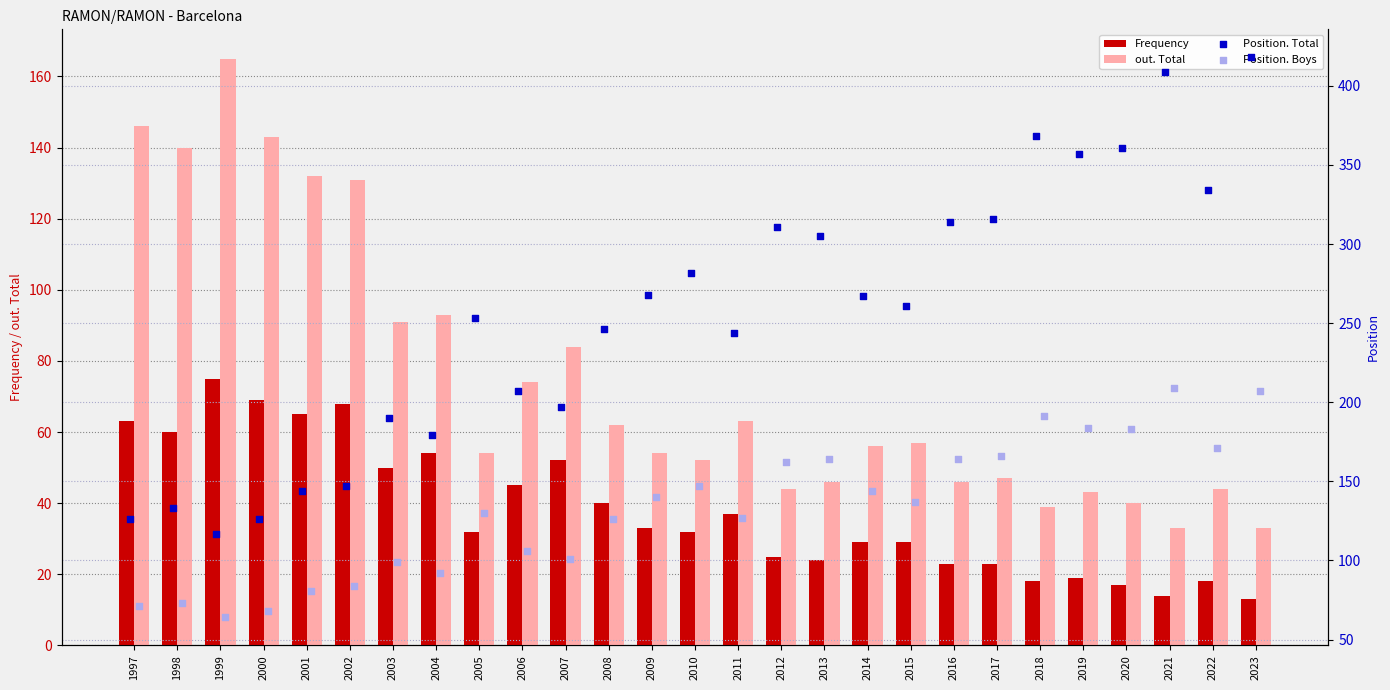

Which series contains the lowest Y value?

Frequency